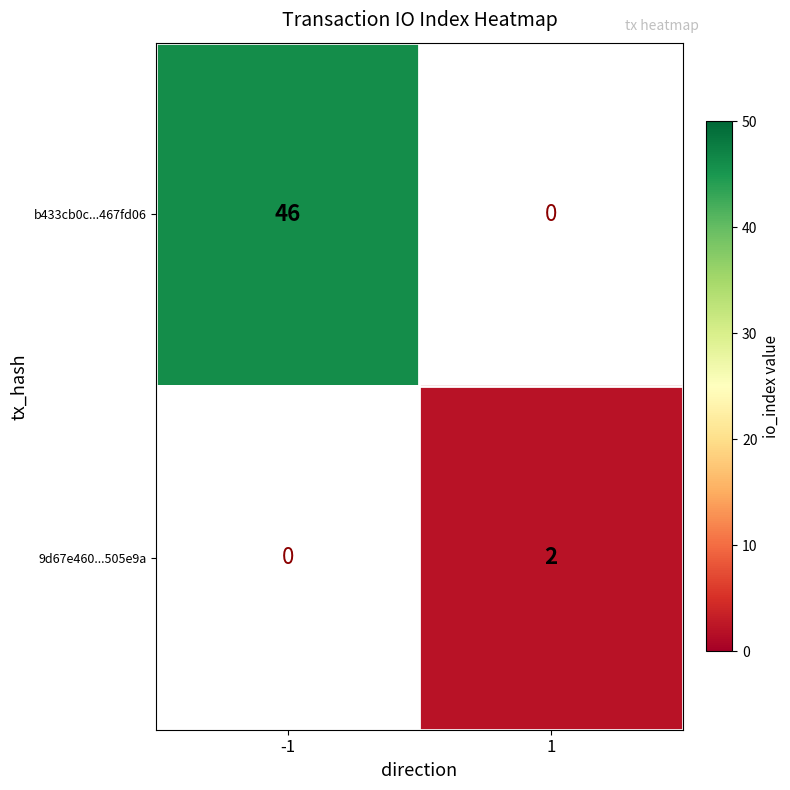

The value of b433cb0c...467fd06 at -1 is 46. True or false?

True